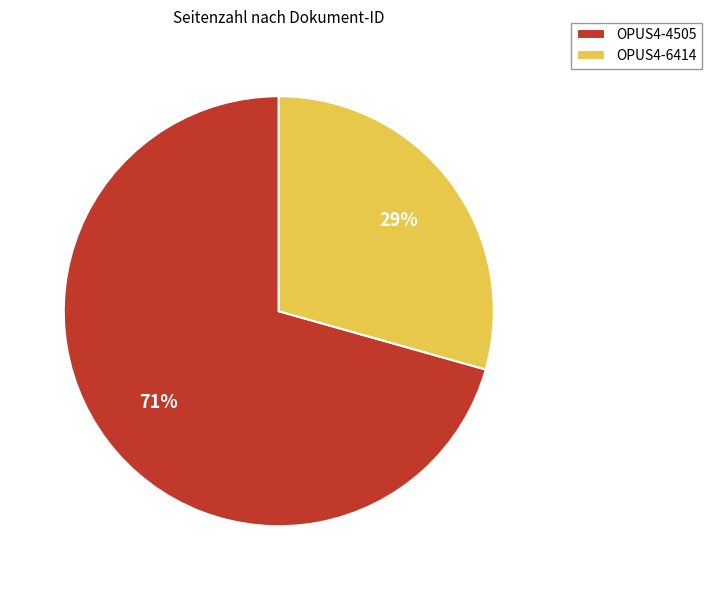

Between OPUS4-6414 and OPUS4-4505, which is larger?

OPUS4-4505